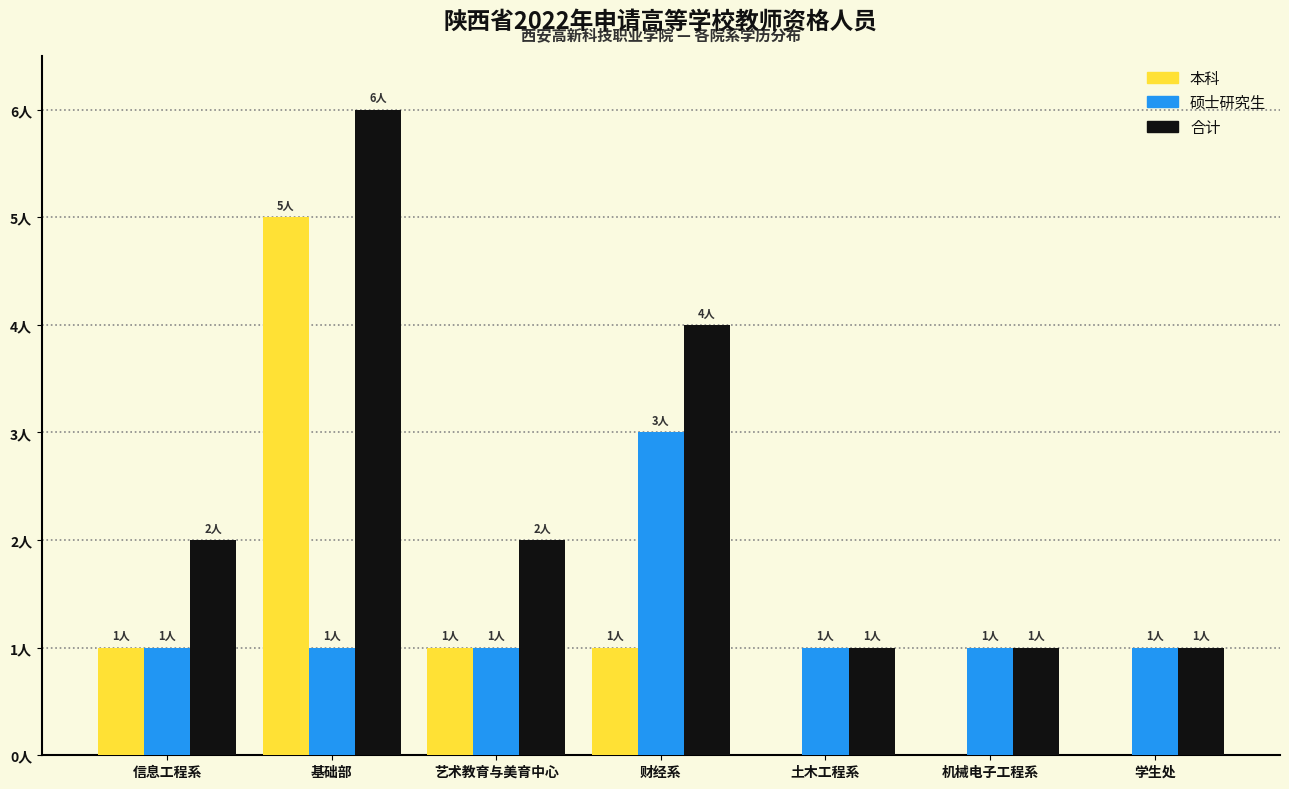

Are the bars grouped side by side (vs. stacked)?

Yes